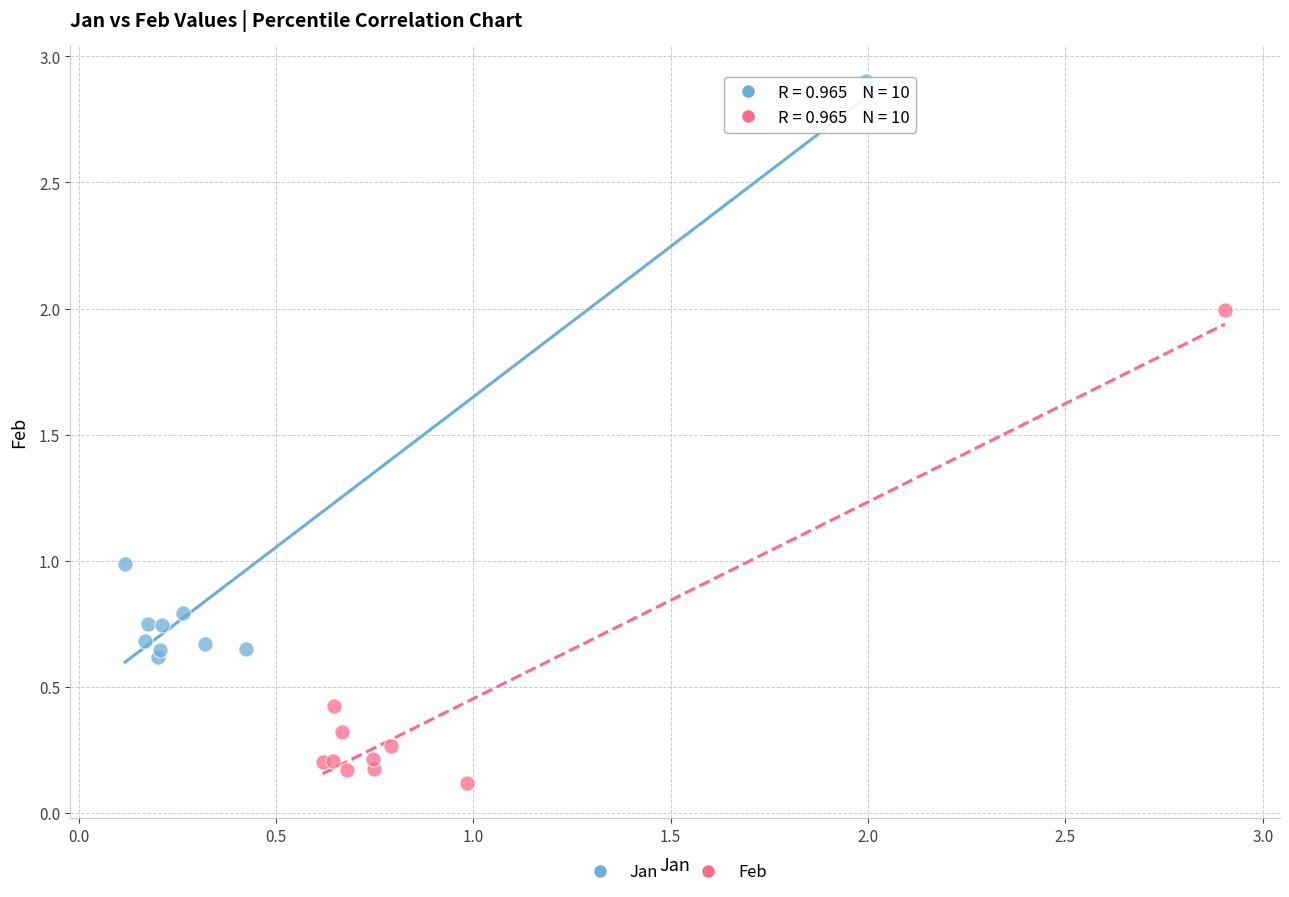

Which series contains the lowest Y value?

Feb